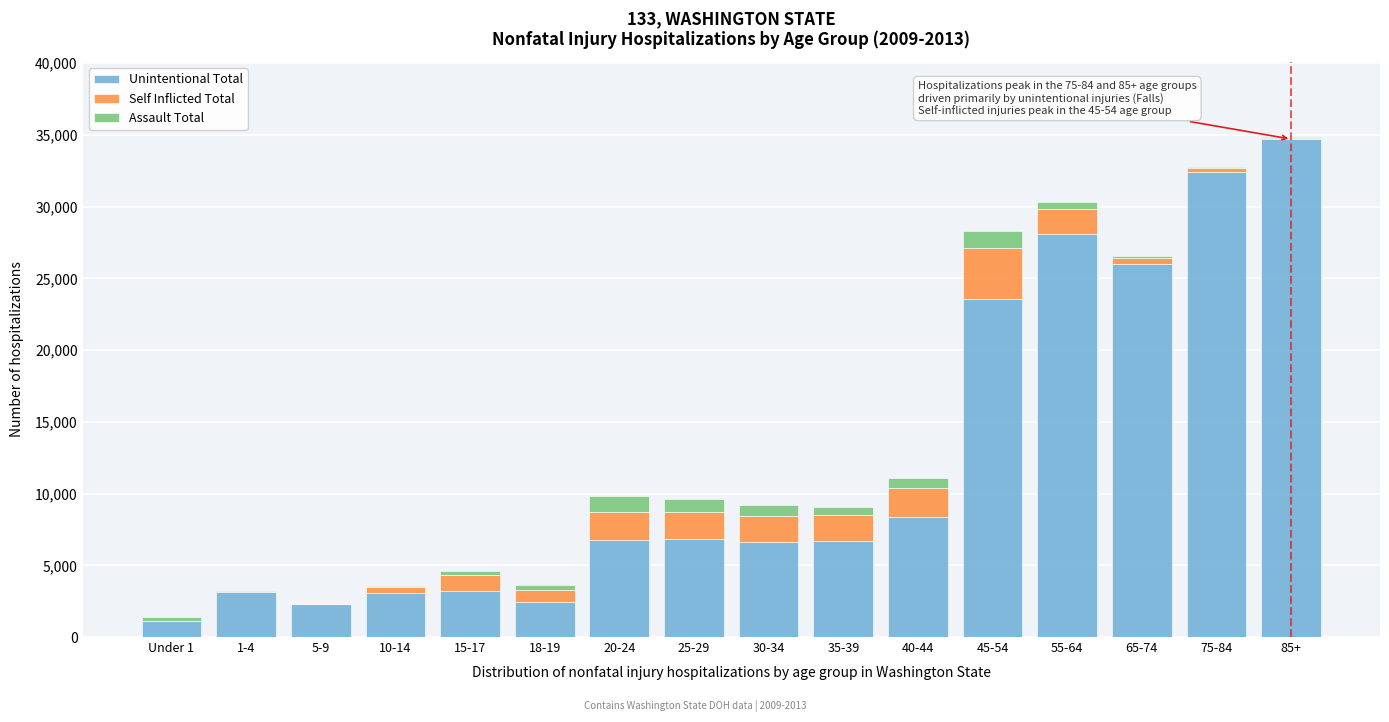

Which category has the highest value in the Unintentional Total series?

85+